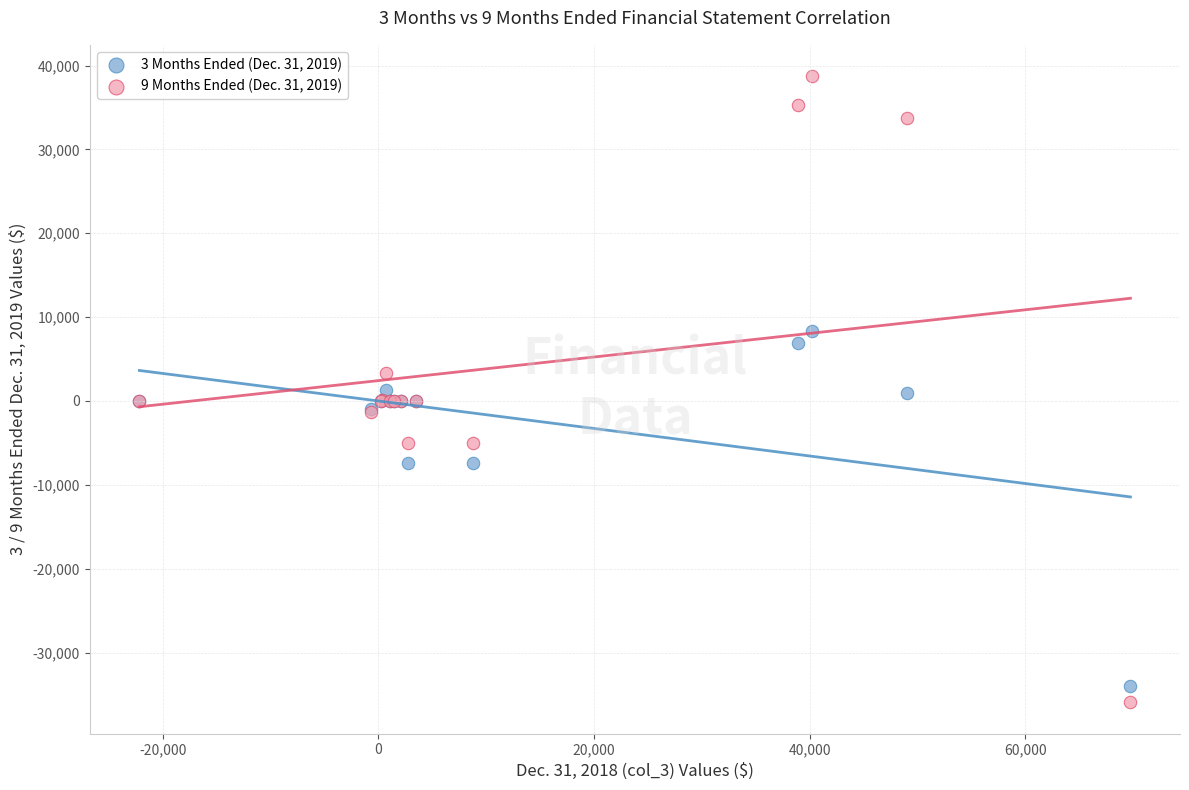

What are all the series names shown in the legend?

3 Months Ended (Dec. 31, 2019), 9 Months Ended (Dec. 31, 2019)